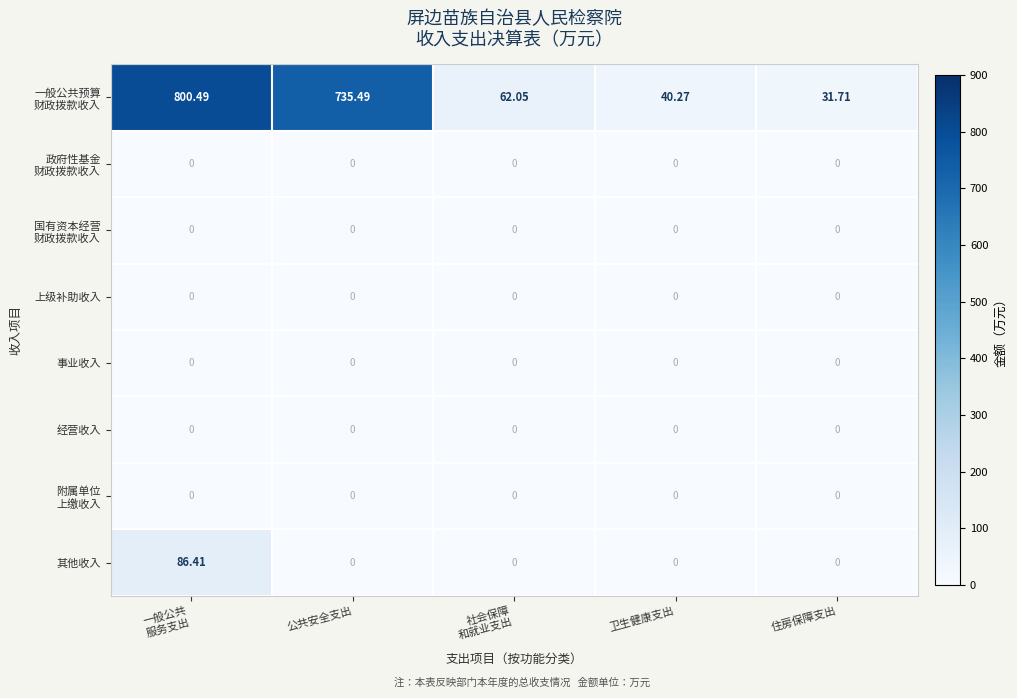

What is the difference between the highest and lowest values at 住房保障支出?

31.7